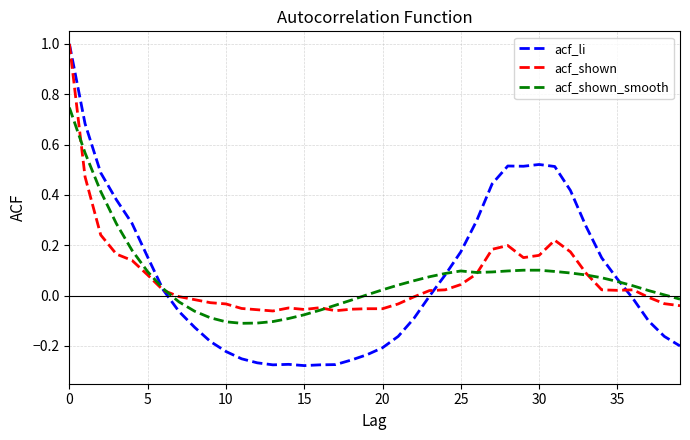

What is the greatest value displayed?

1.0